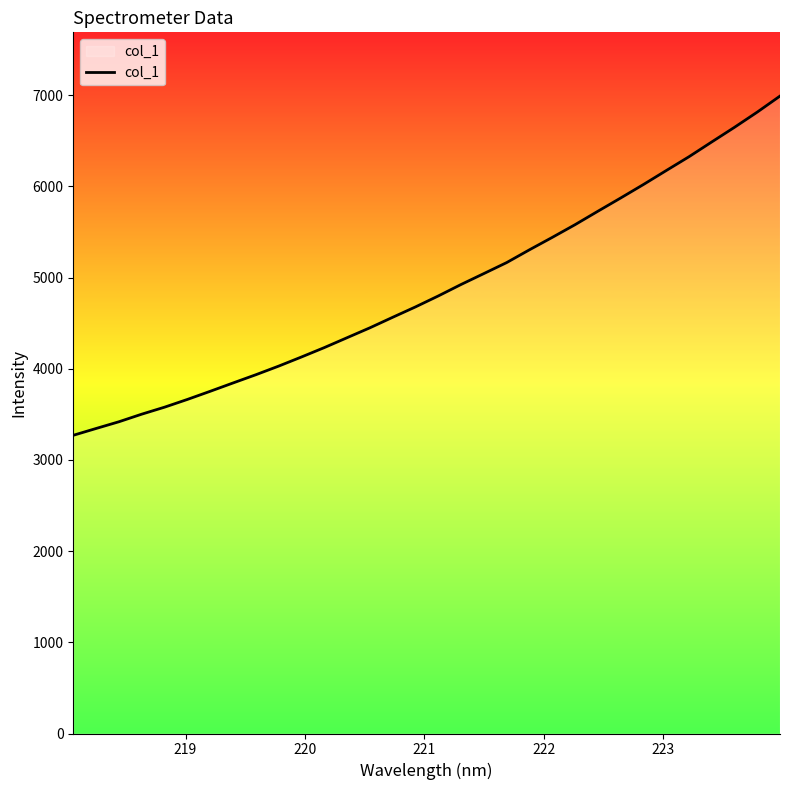

What is the greatest value displayed?

6990.2